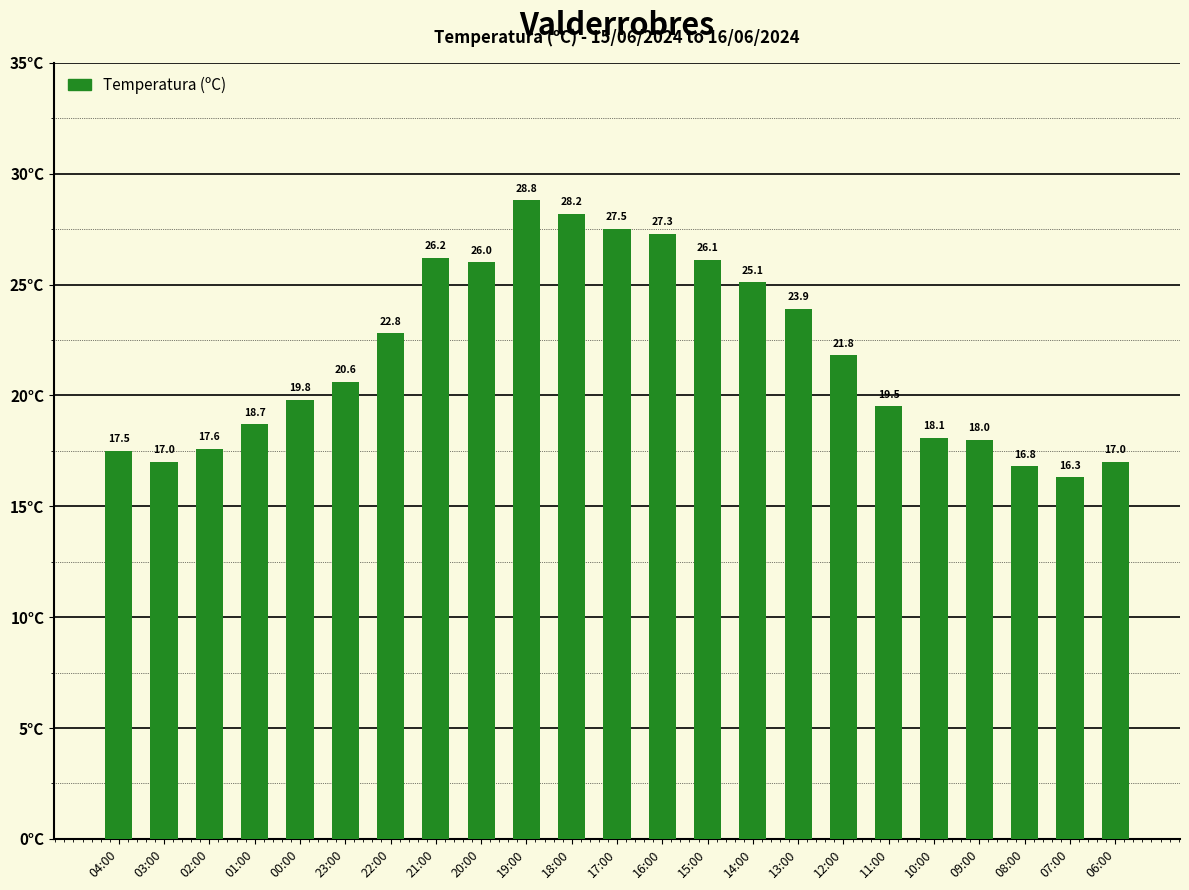

What is the value of the 11th bar from the left?

28.2